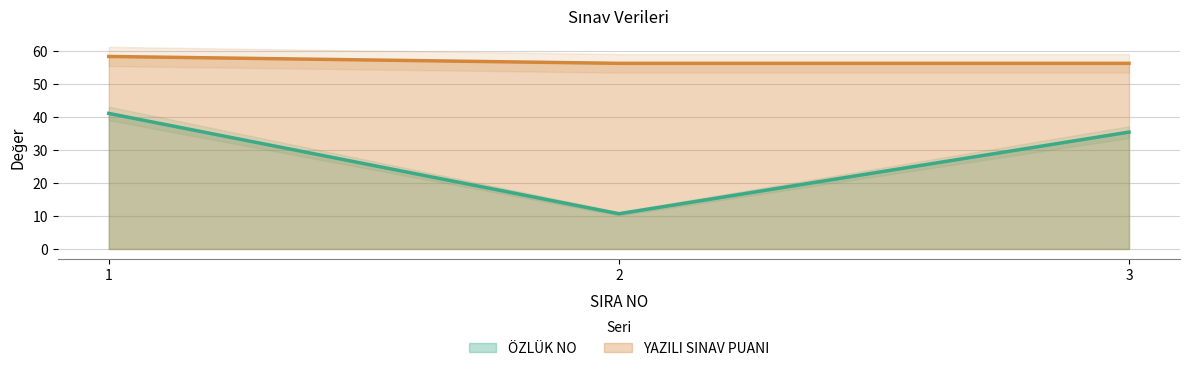

The value of YAZILI SINAV PUANI at 1 is 58.3. True or false?

True